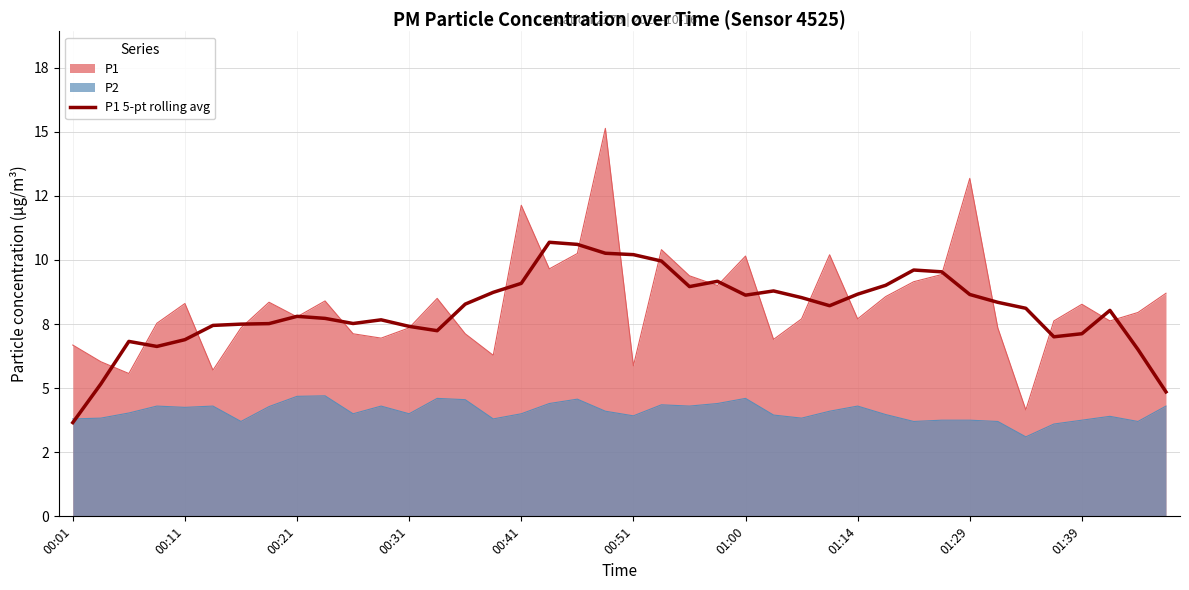

What position from the right is 35?

5